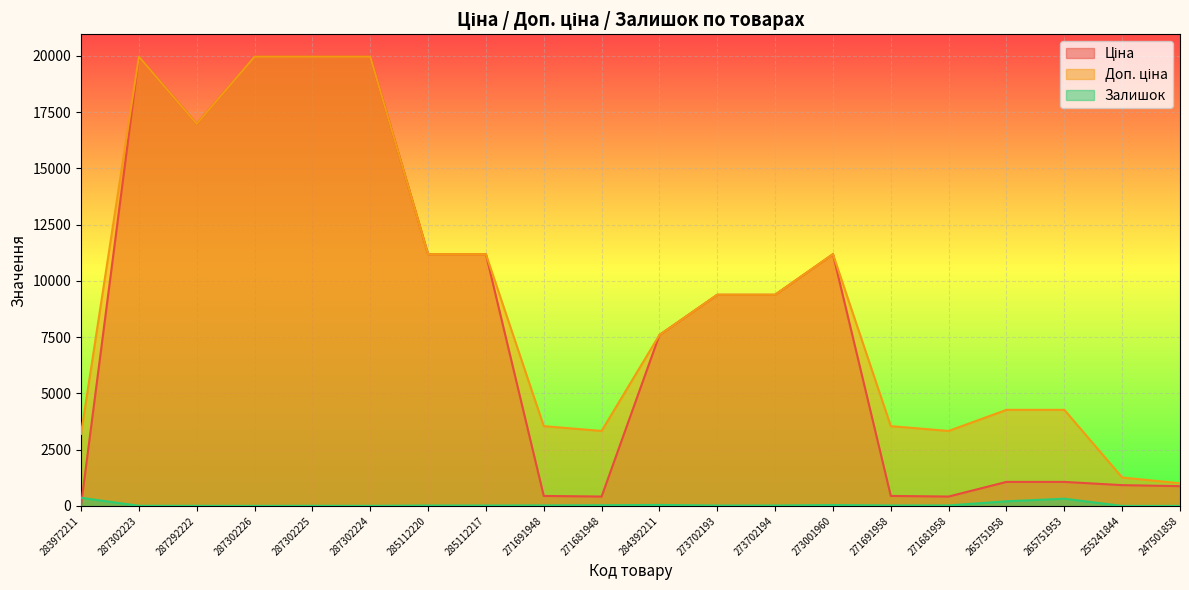

What is the average value of the Ціна series?

8122.5